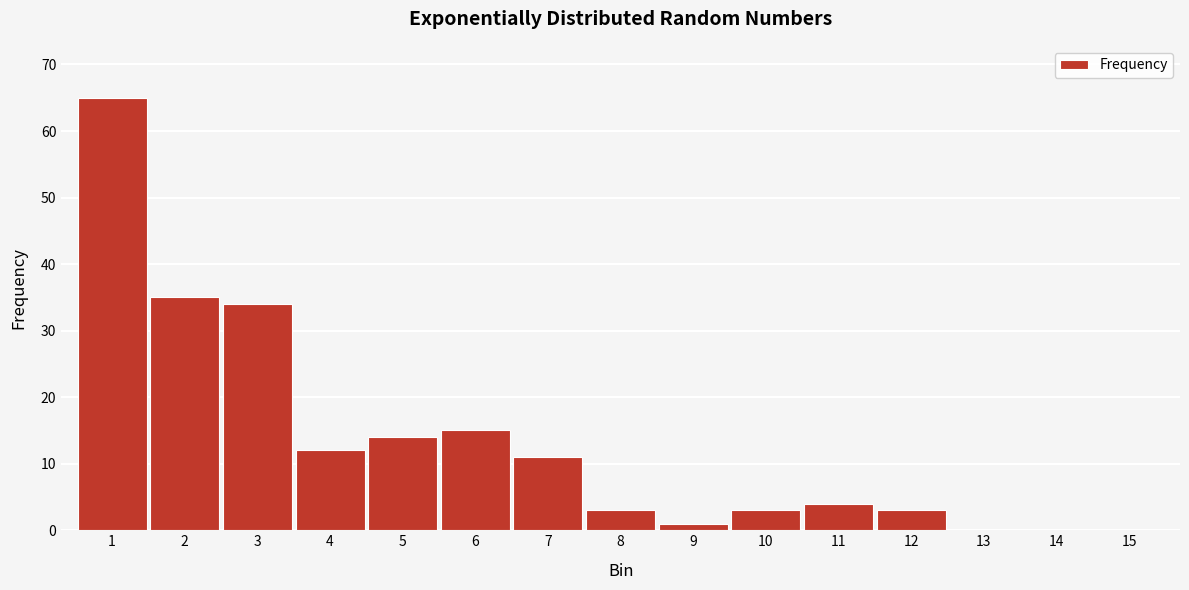

Reading right to left, what are all the values shown in this chart?

15=0	14=0	13=0	12=3	11=4	10=3	9=1	8=3	7=11	6=15	5=14	4=12	3=34	2=35	1=65